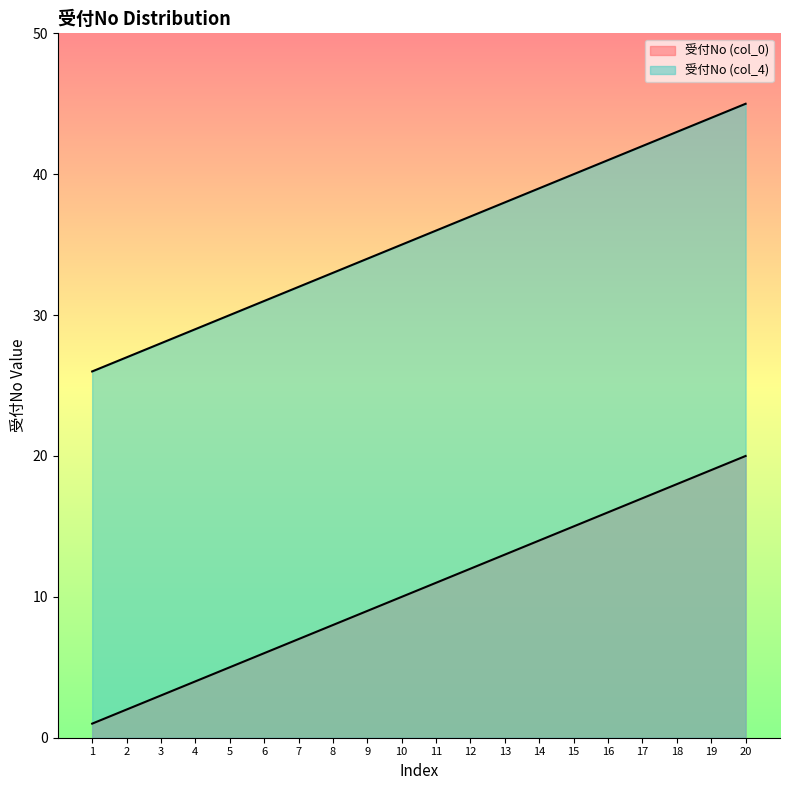

The value of 受付No (col_4) at 12 is 37. True or false?

True